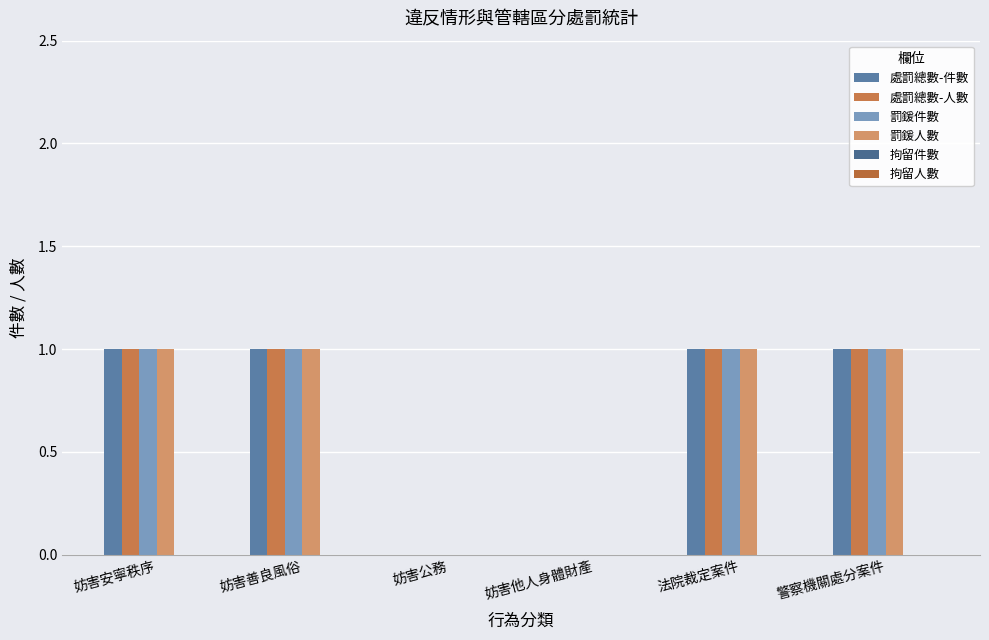

Reading left to right, what are all the values shown in this chart?

處罰總數-件數: 1	1	0	0	1	1
處罰總數-人數: 1	1	0	0	1	1
罰鍰件數: 1	1	0	0	1	1
罰鍰人數: 1	1	0	0	1	1
拘留件數: 0	0	0	0	0	0
拘留人數: 0	0	0	0	0	0